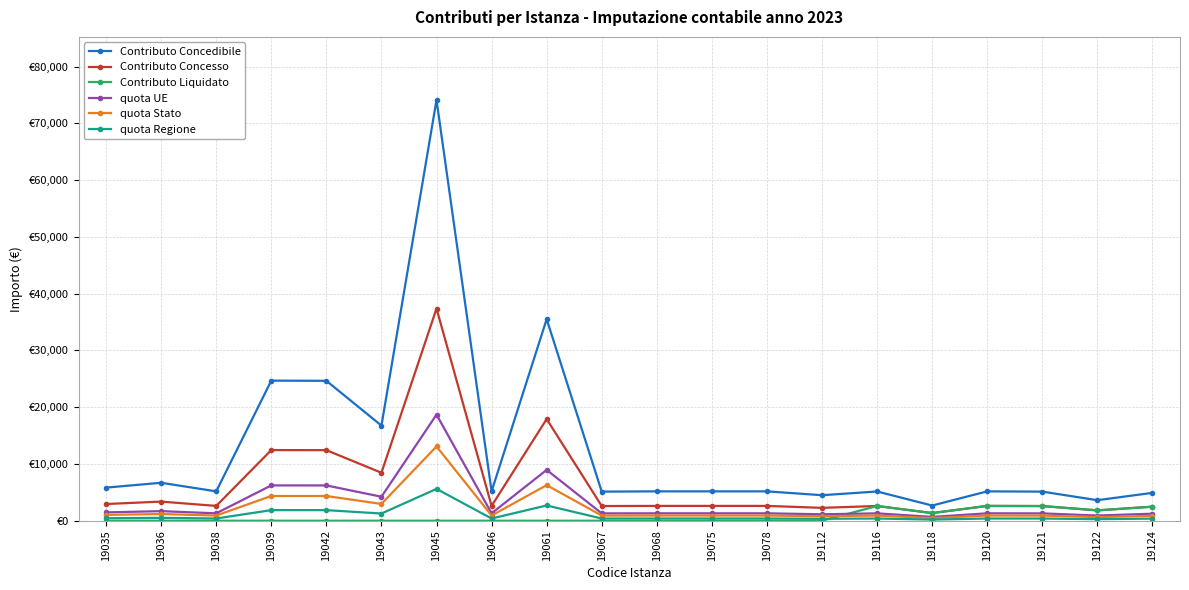

True or false: quota UE has more than 2 interior local peaks.

True